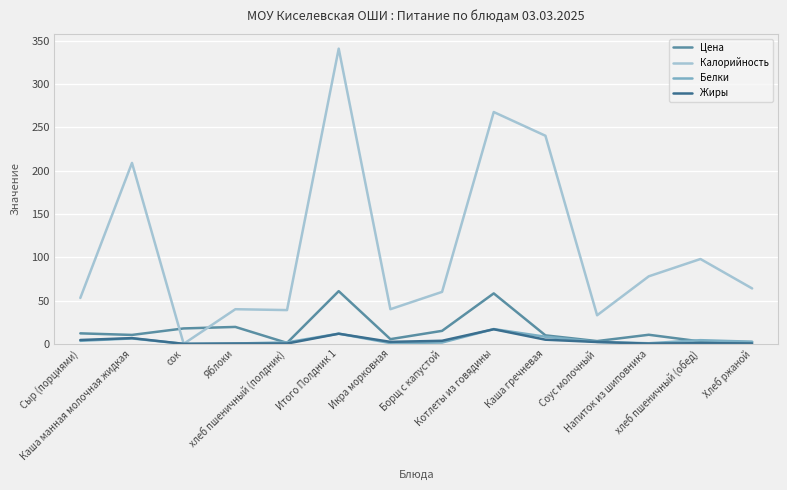

At which label does Калорийность reach its minimum?

сок